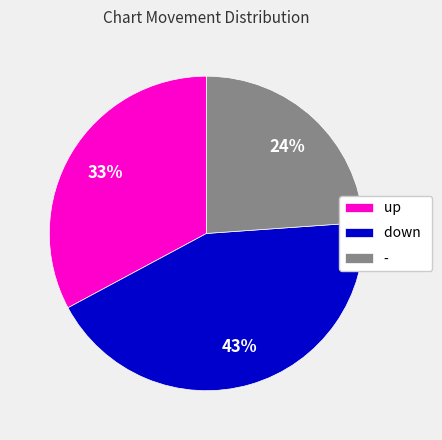

What percentage is the down slice, to the nearest percent?

43%